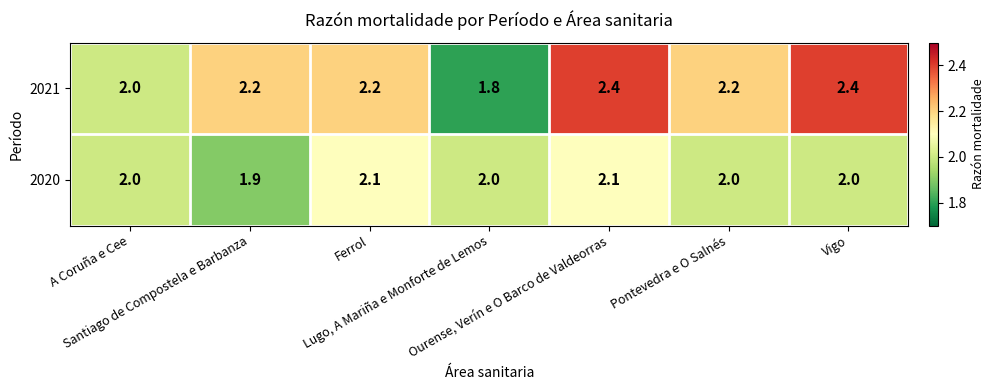

What is the lowest value of the 2020 series?

1.9